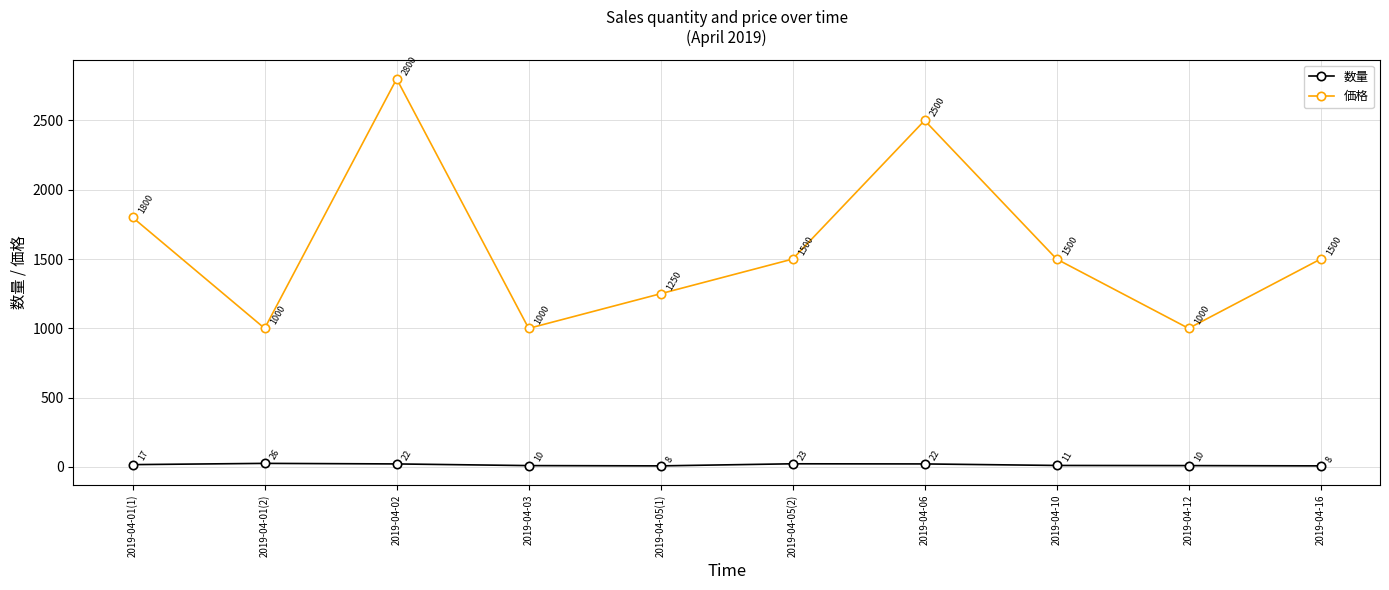

At which category does the chart reach its peak across all series?

2019-04-02